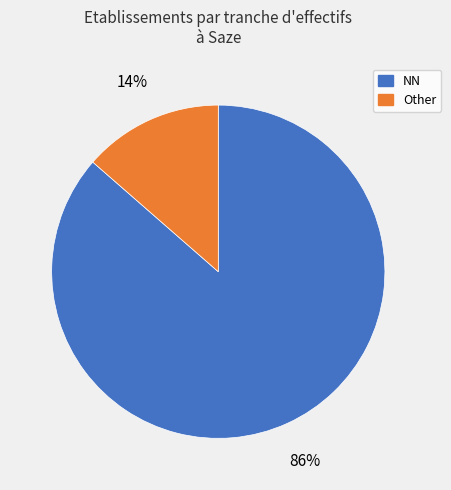

What is the largest slice in the pie chart?

NN